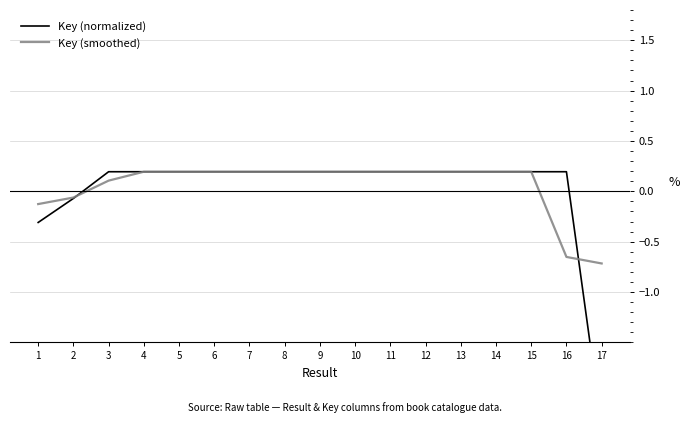

What is the total value across all series at 17?

-3.1